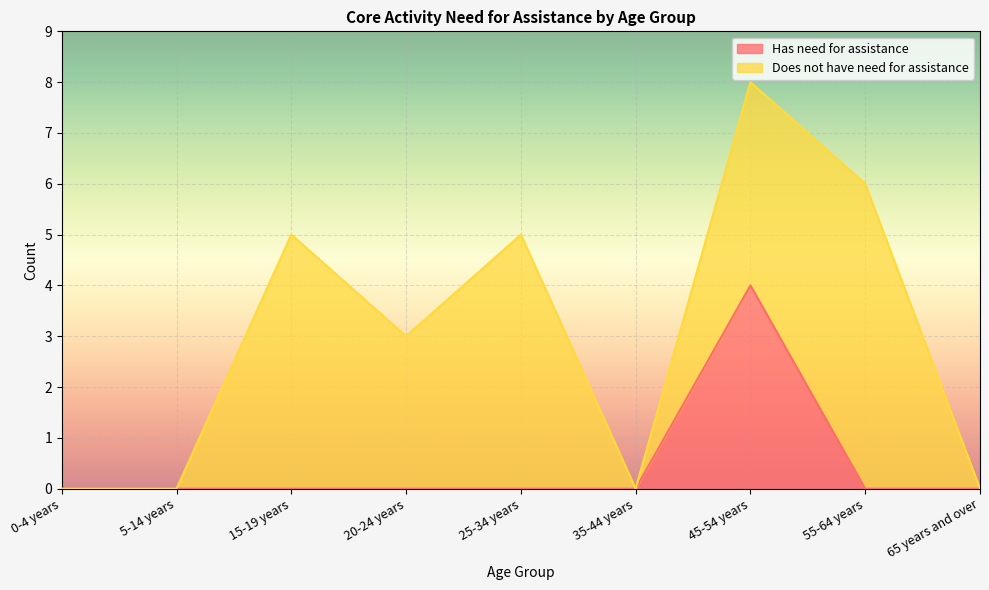

Does the chart display data point markers on the line(s)?

No